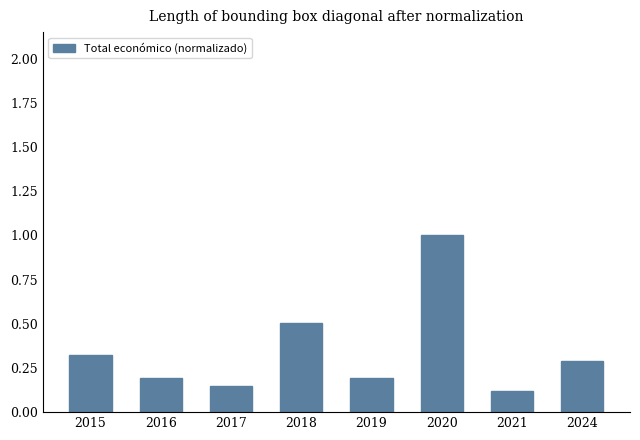

What is the approximate value at 2018?

0.5